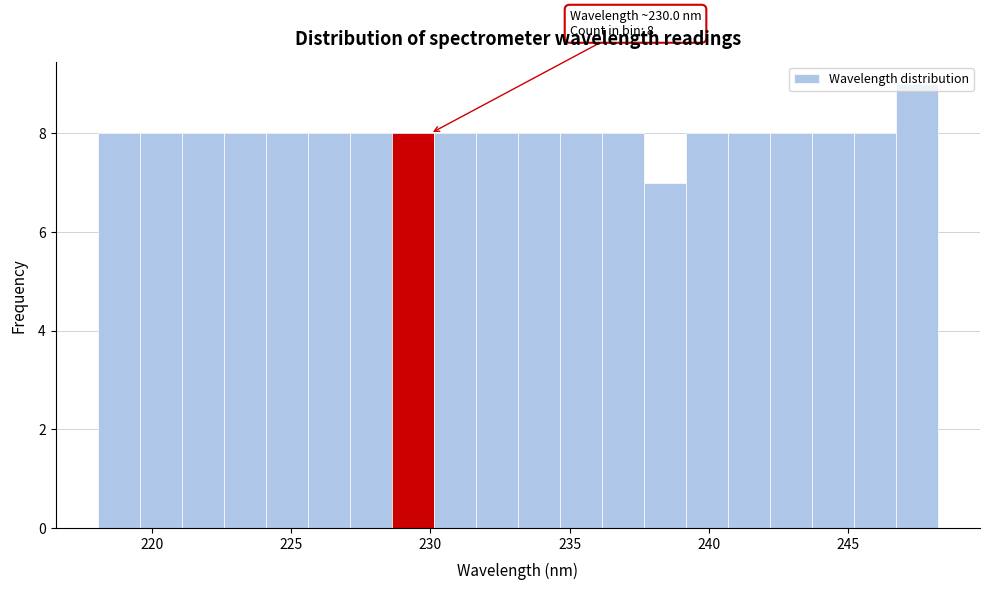

Read against the x-axis, roughly where is the centre of the tallest bar?

247.5